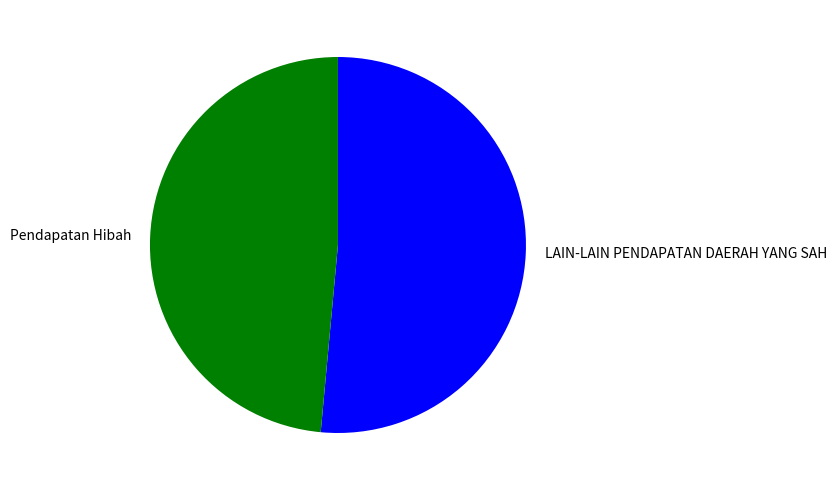

Combined, do Pendapatan Hibah and LAIN-LAIN PENDAPATAN DAERAH YANG SAH account for over 50%?

Yes